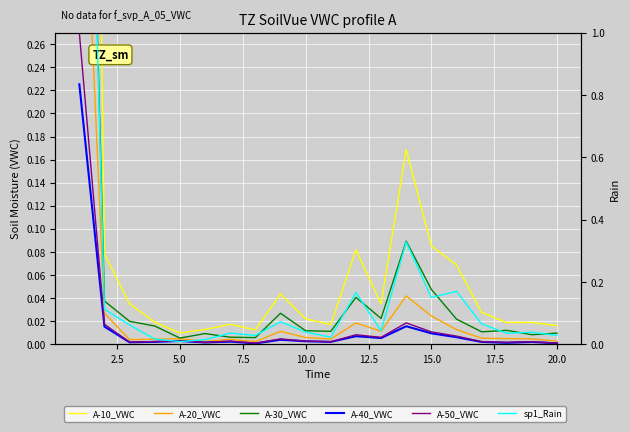

At which category does A-50_VWC reach its first local peak?

5.0